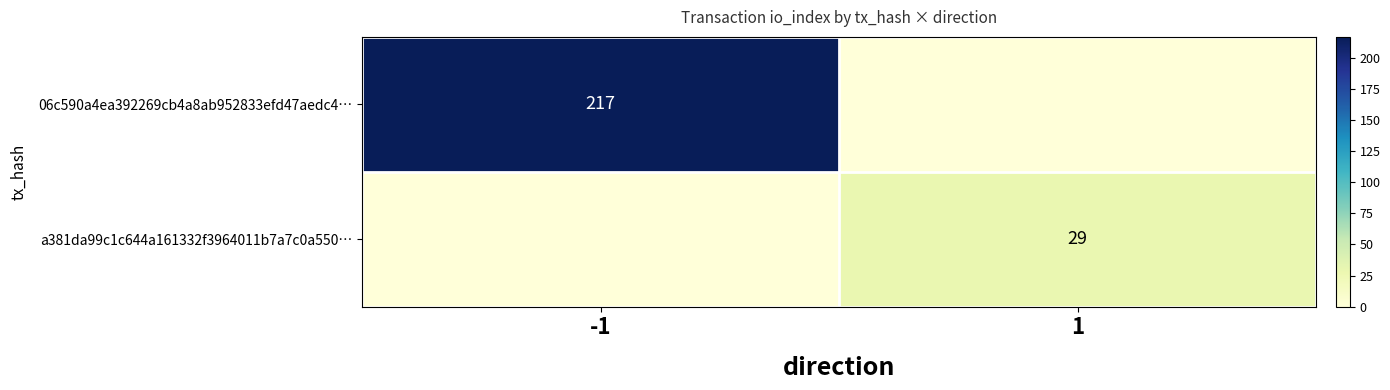

True or false: 06c590a4ea392269cb4a8ab952833efd47aedc4… has a value of 217 at -1.

True